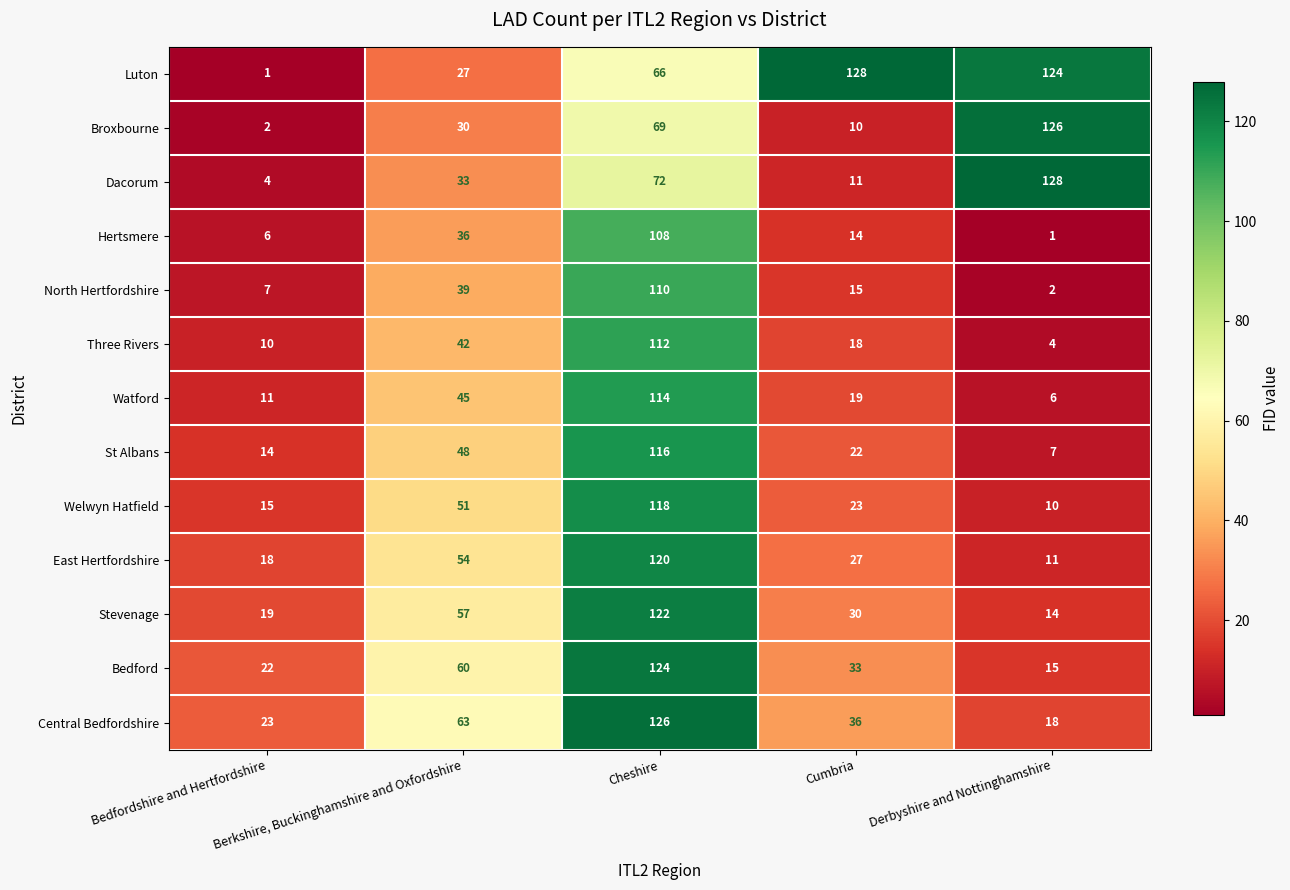

What is the minimum value for Welwyn Hatfield?

10